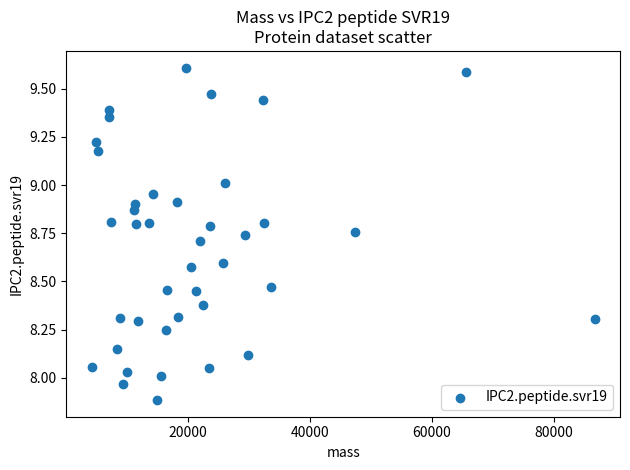

What is the range of Y values (max minus min)?

1.7